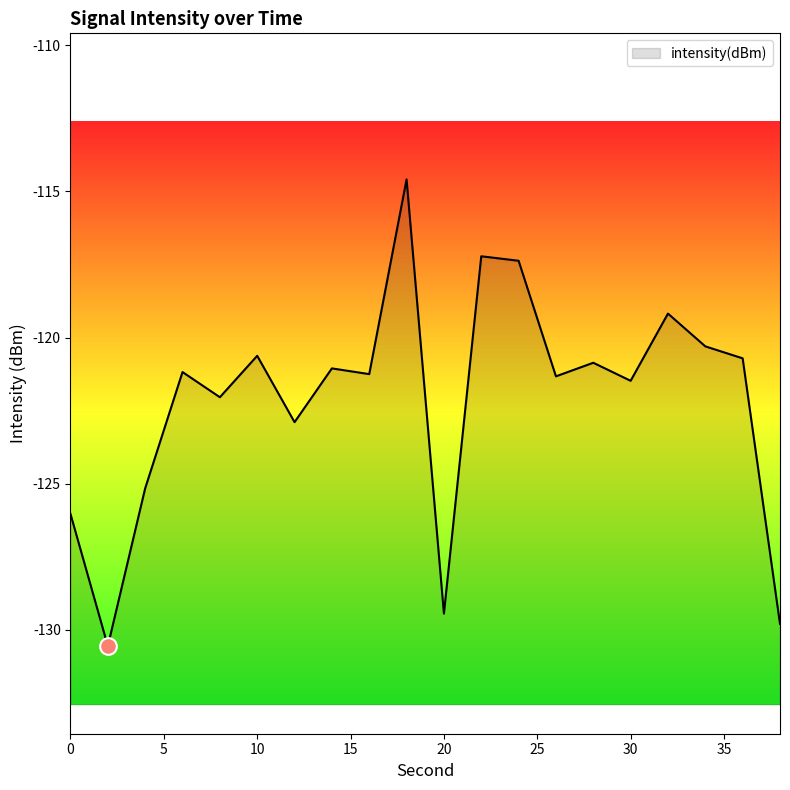

Reading left to right, extract all data points from this chart.

-126.0	-130.6	-125.2	-121.2	-122.0	-120.6	-122.9	-121.1	-121.3	-114.6	-129.4	-117.2	-117.4	-121.3	-120.9	-121.5	-119.2	-120.3	-120.7	-129.8